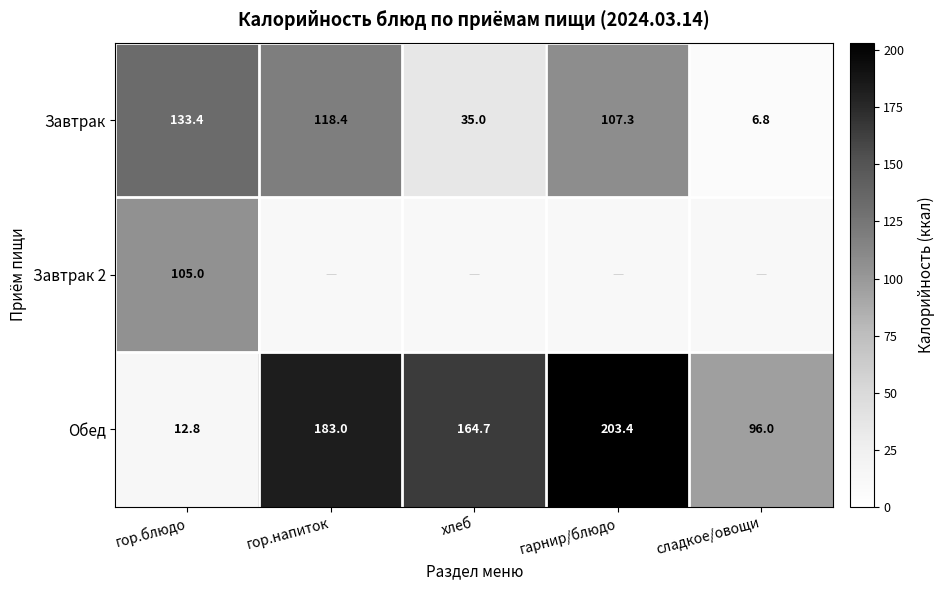

At which category is the sum across all series the highest?

гор.блюдо